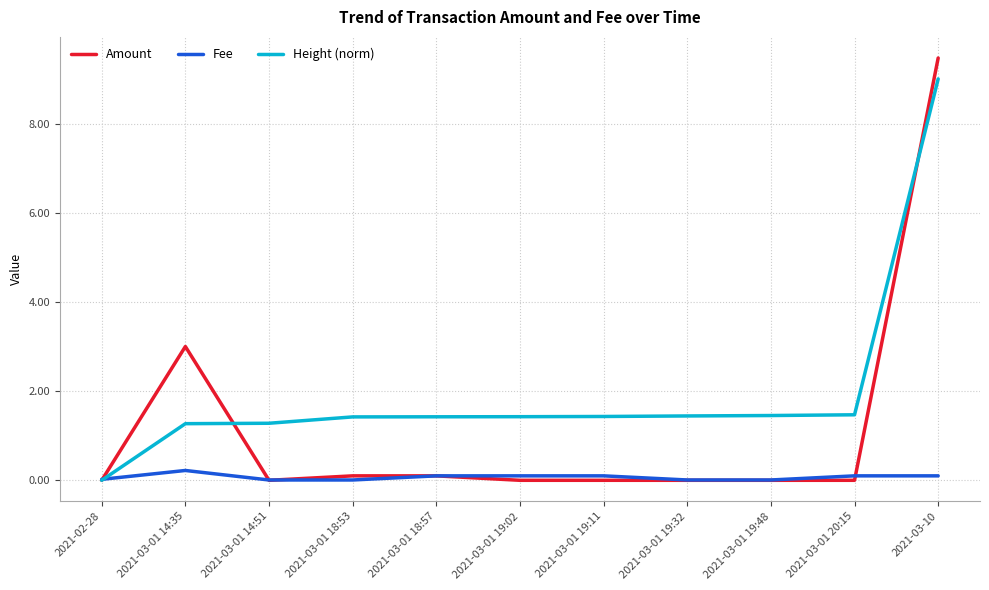

At which label does Height (norm) first exceed 1?

2021-03-01 14:35